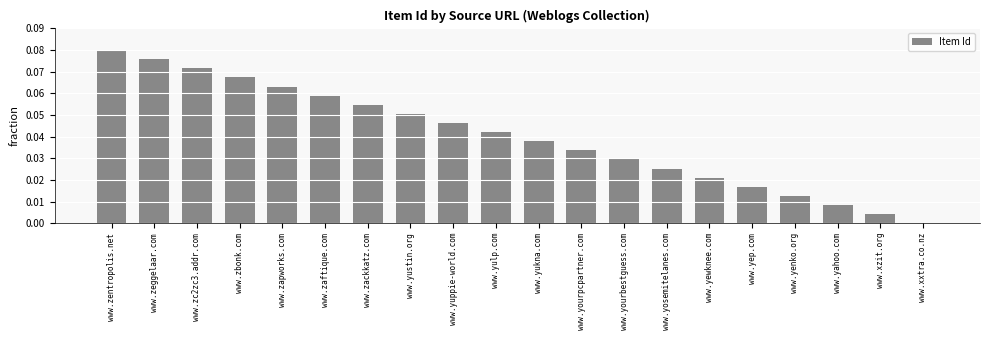

Between www.zc2zc3.addr.com and www.zapworks.com, which is larger?

www.zc2zc3.addr.com